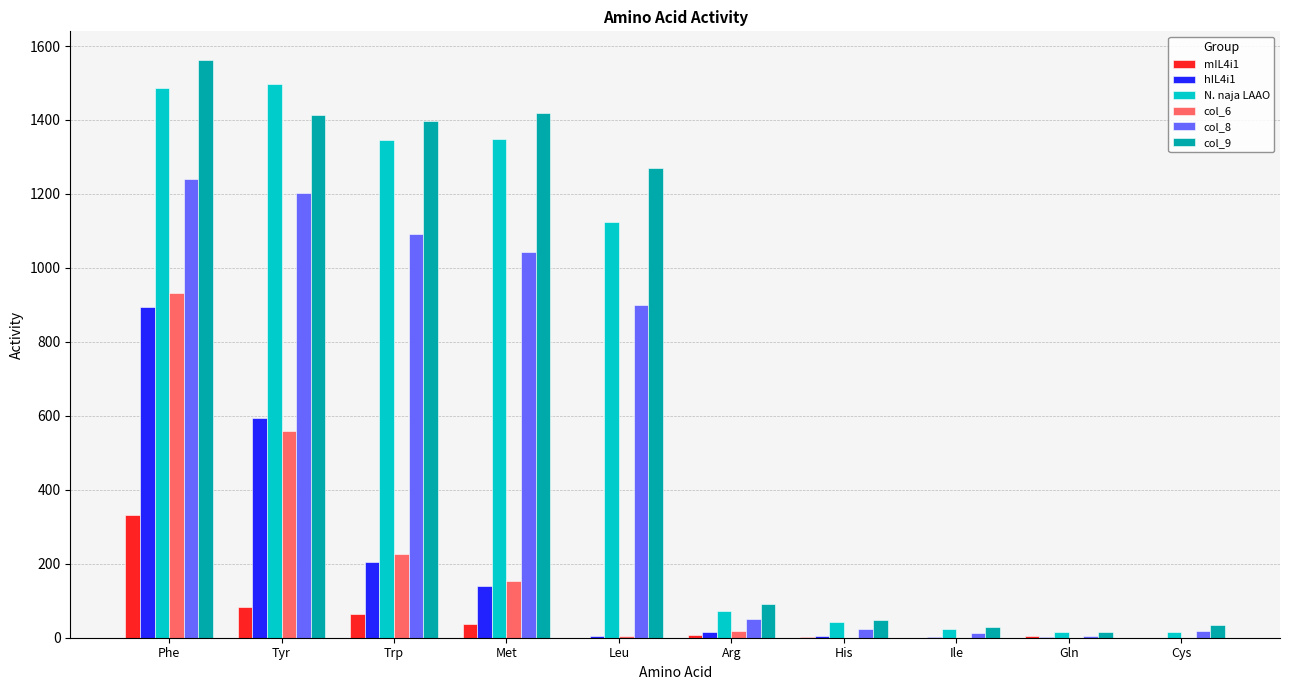

What is the total value across all series at Ile?

66.1